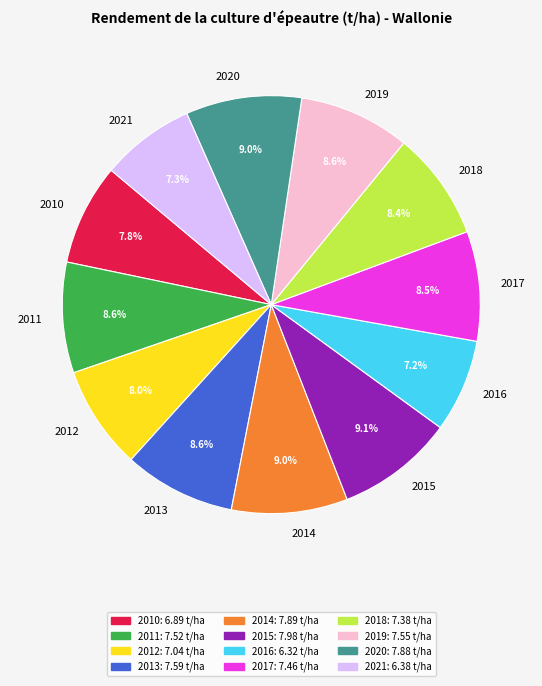

To the nearest percent, what portion does 2015 represent?

9%